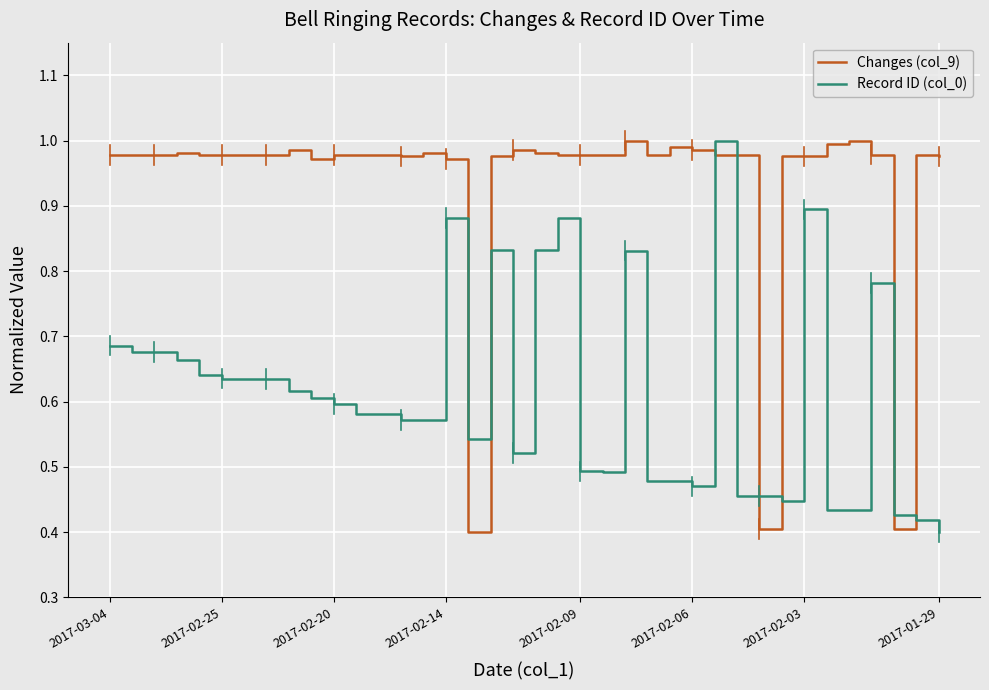

How many intersections are there between Changes (col_9) and Record ID (col_0)?

8